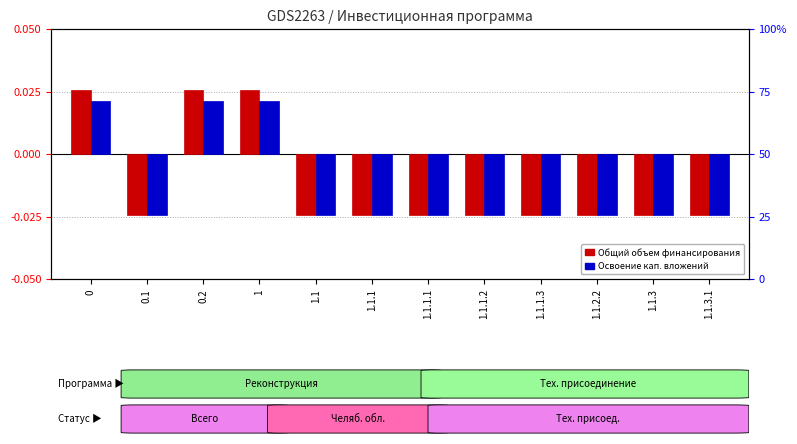

How many bars are there in total?

24